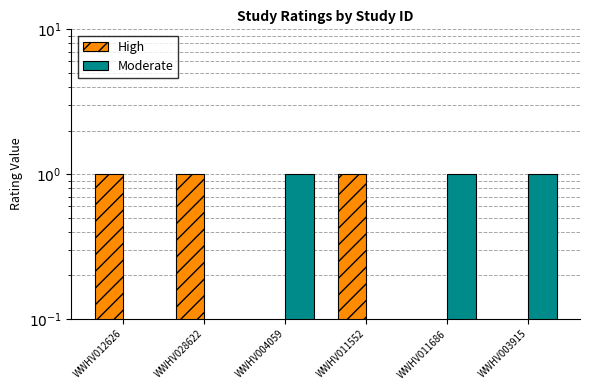

What are all the series names shown in the legend?

High, Moderate